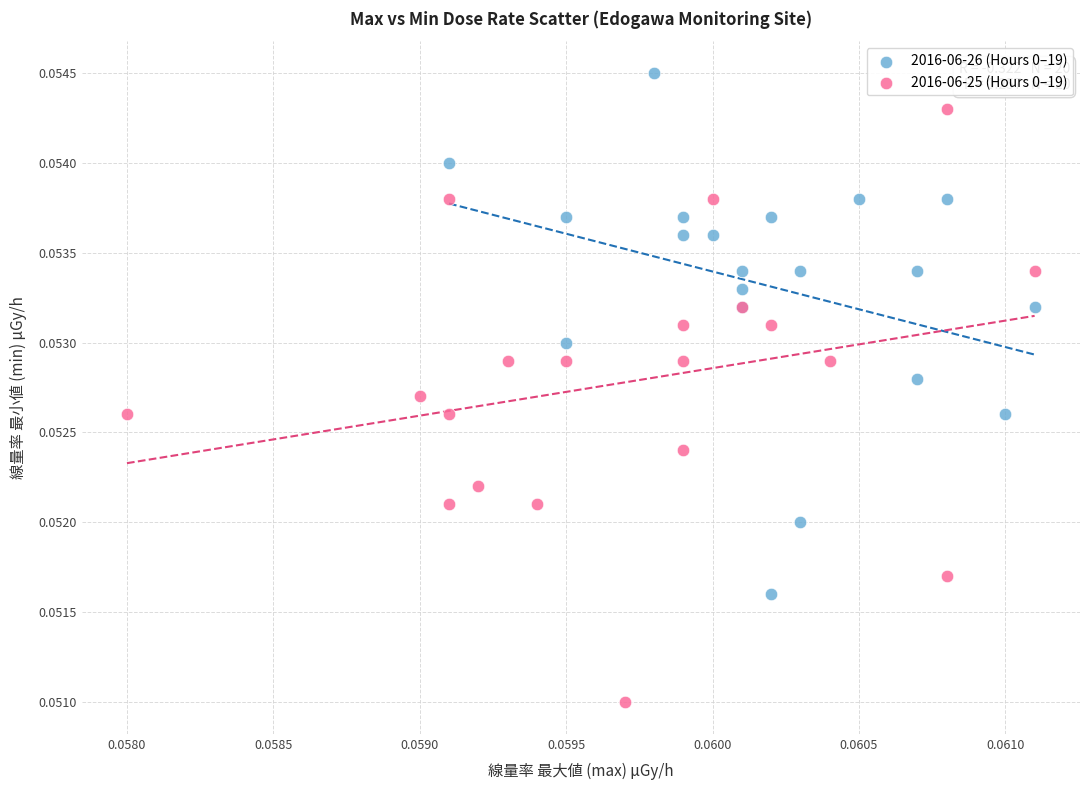

Which series has the widest spread of Y values?

2016-06-25 (Hours 0–19)